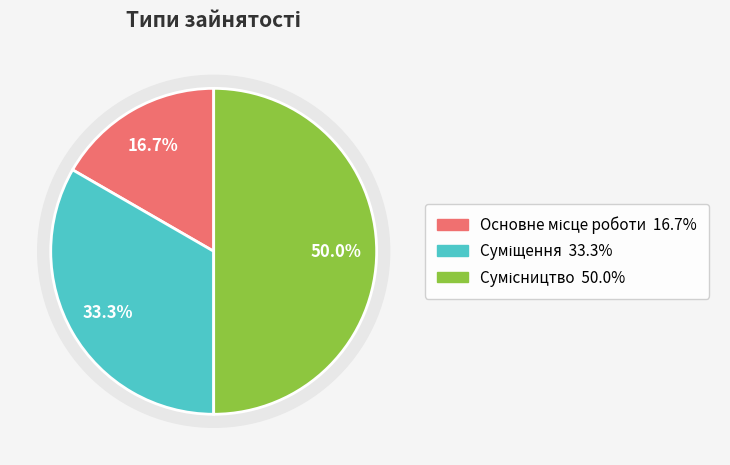

Rank the categories by value from lowest to highest.

Основне місце роботи, Суміщення, Сумісництво